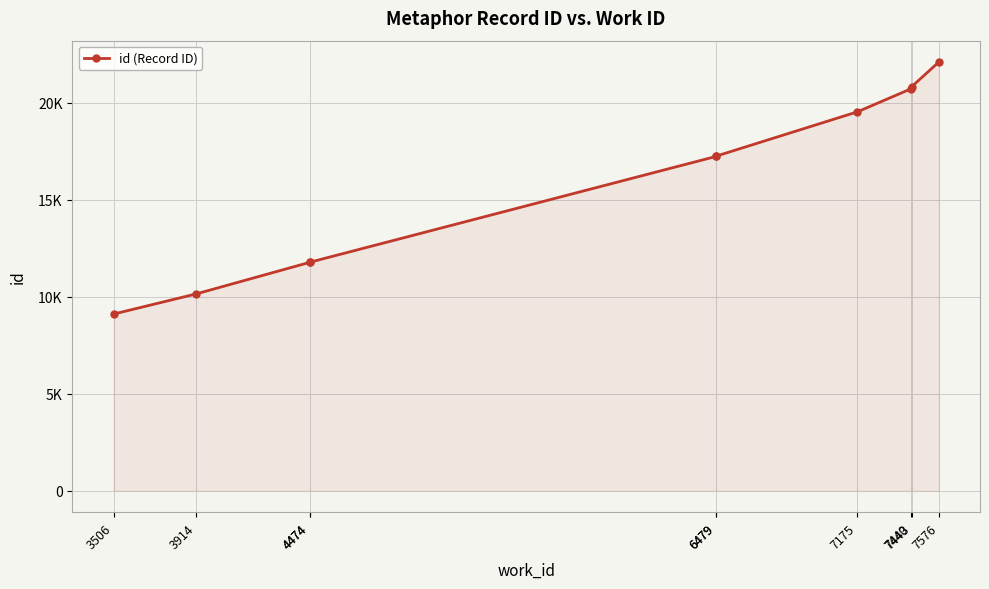

Reading left to right, what are all the values shown in this chart?

9102	10142	11768	11772	17227	17241	19521	20710	20820	22082